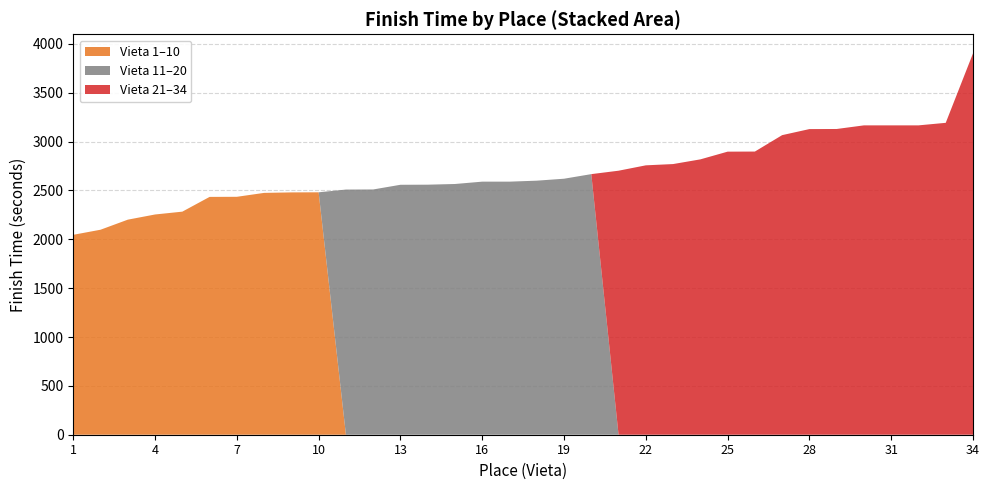

At which category is the sum across all series the highest?

34